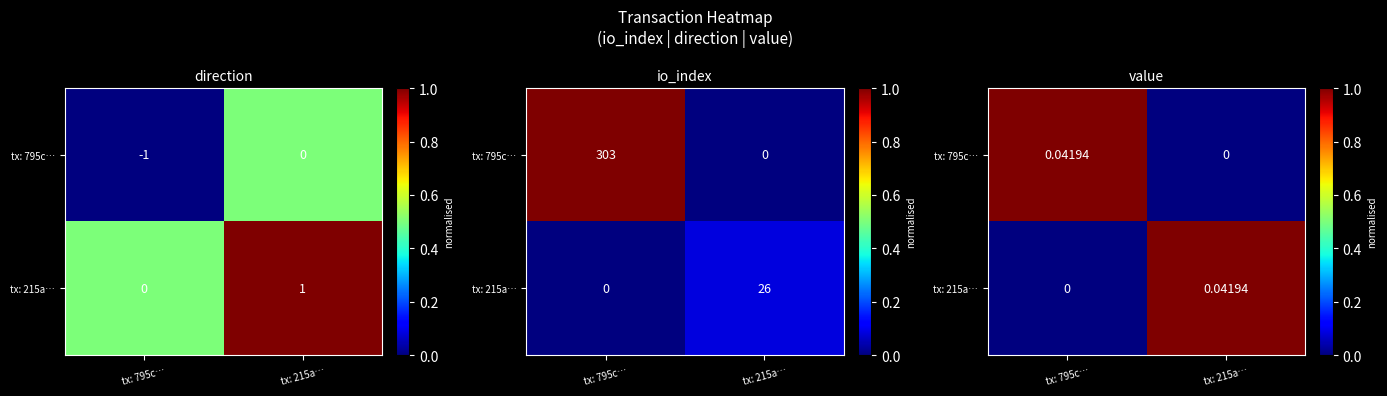

What is the total value across all series at tx: 795c…?

1